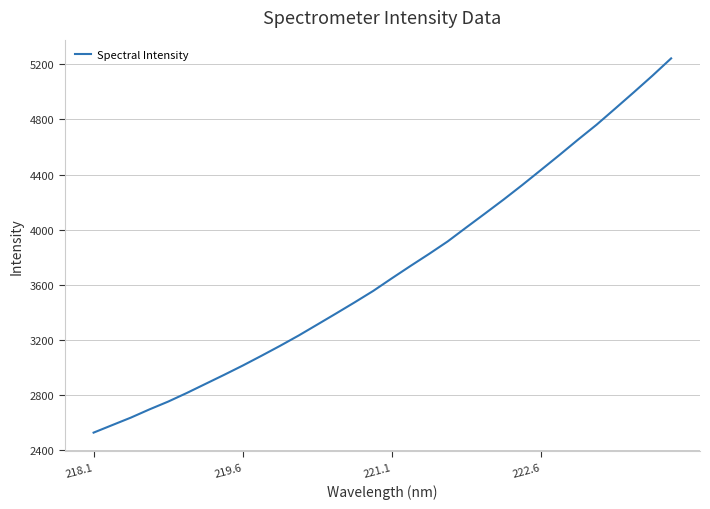

What is the smallest value displayed?

2527.2